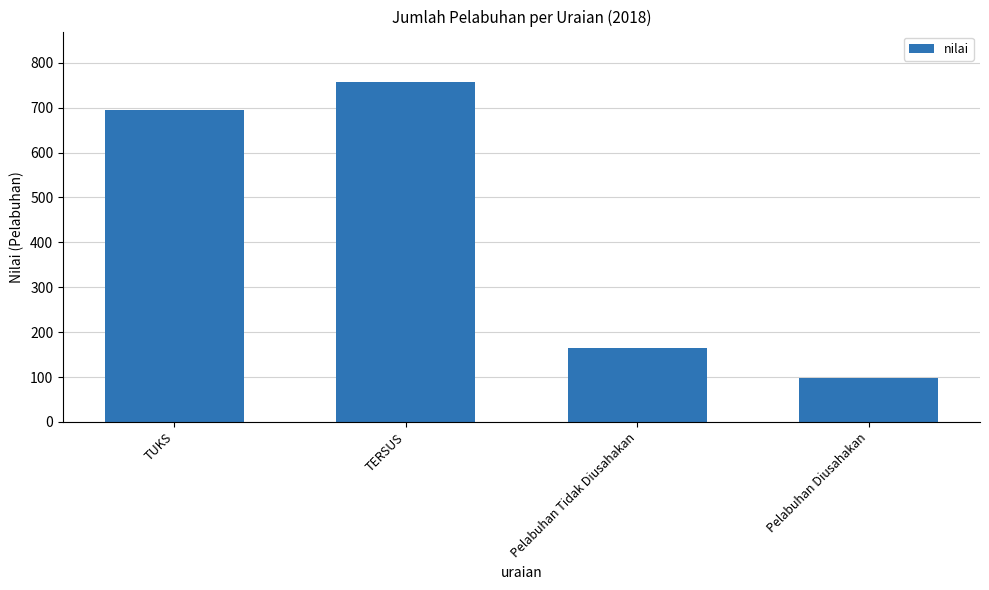

What value does the data have at Pelabuhan Tidak Diusahakan?

165